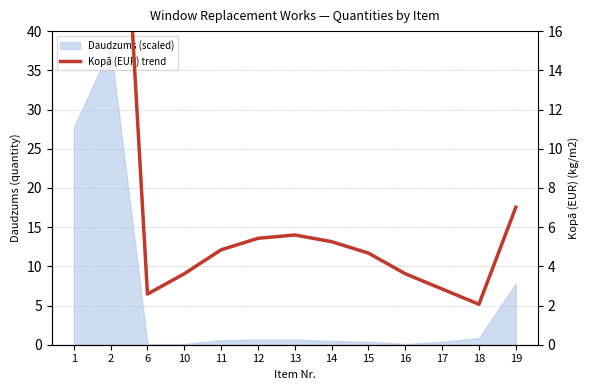

Approximately how many times larger is the value at 10 compared to 15?

0.8